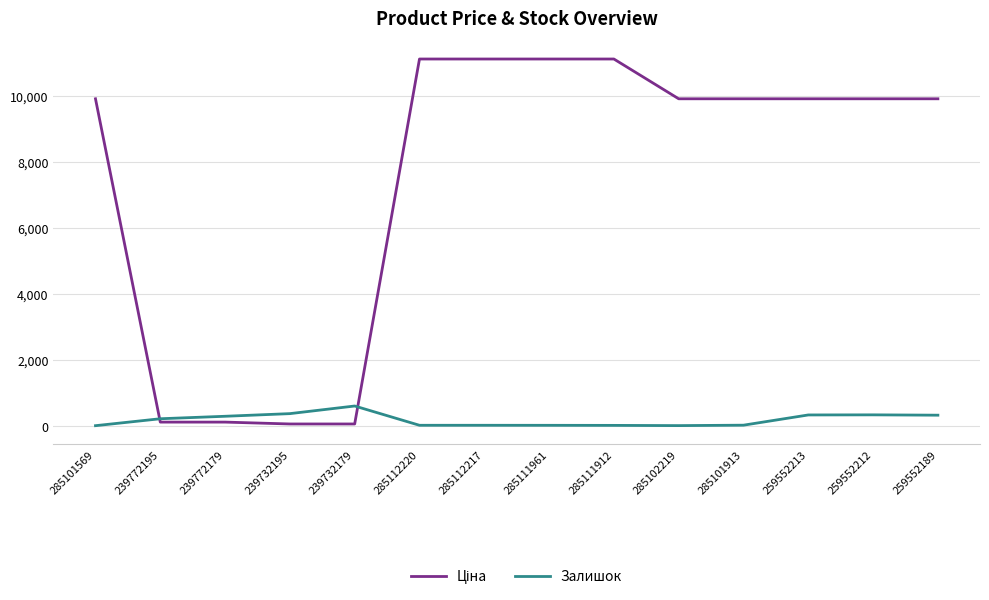

Between 285101569 and 259552212, which series saw the biggest shift?

Залишок